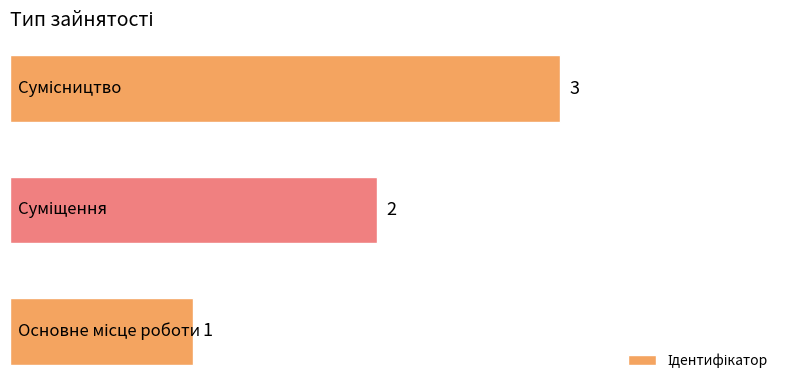

What is the difference between the second highest and minimum values?

1